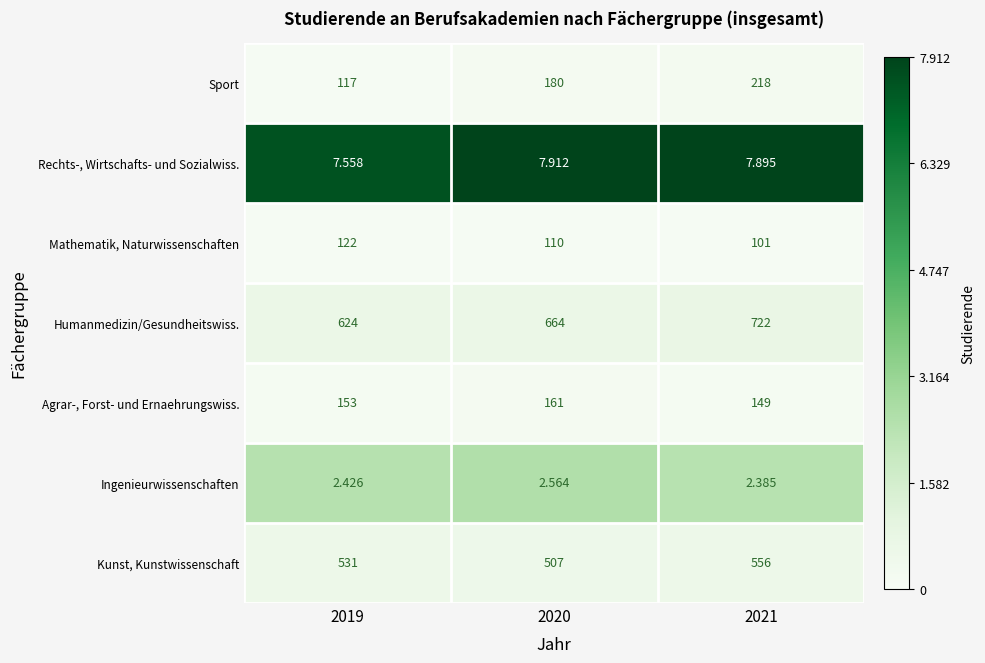

Is the value of Agrar-, Forst- und Ernaehrungswiss. at 2021 greater than the value of Mathematik, Naturwissenschaften at 2019?

Yes